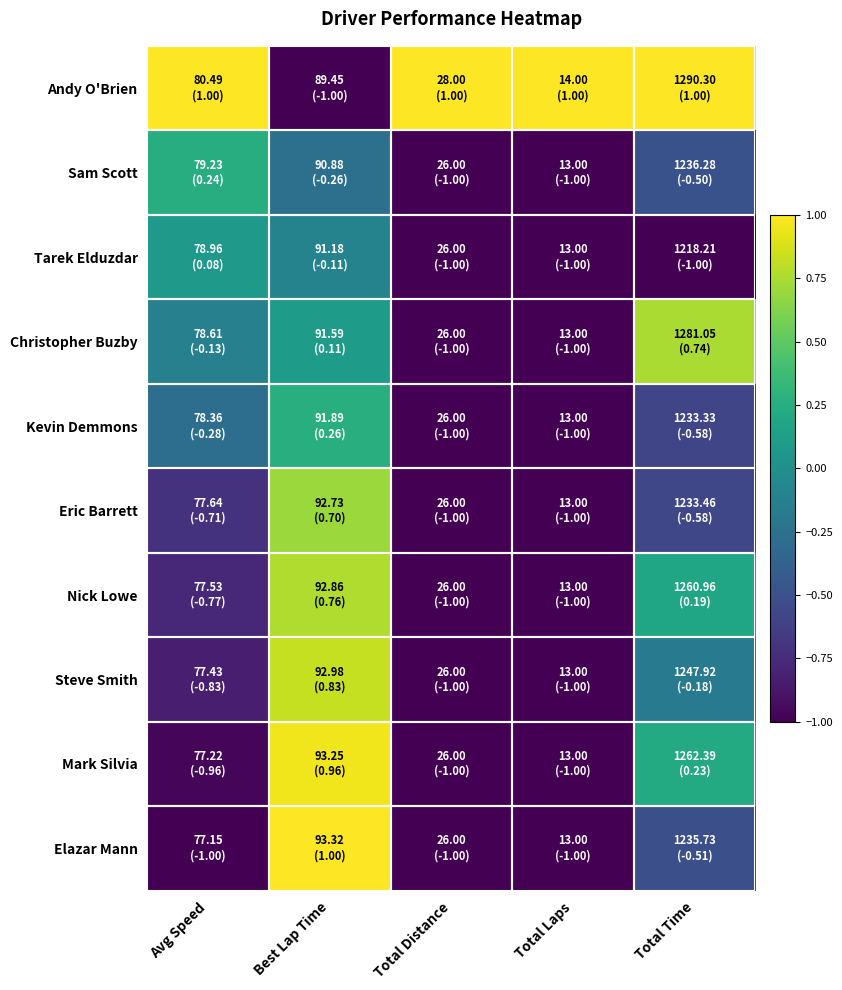

Which series has the largest range (max minus min)?

Andy O'Brien